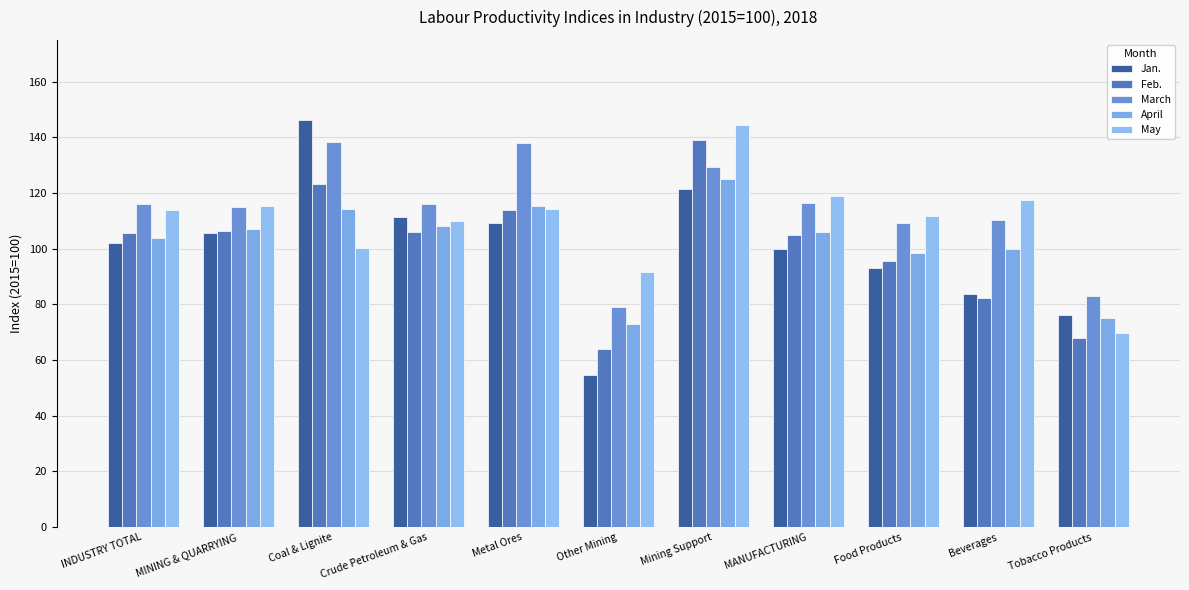

At which label does March reach its minimum?

Other Mining